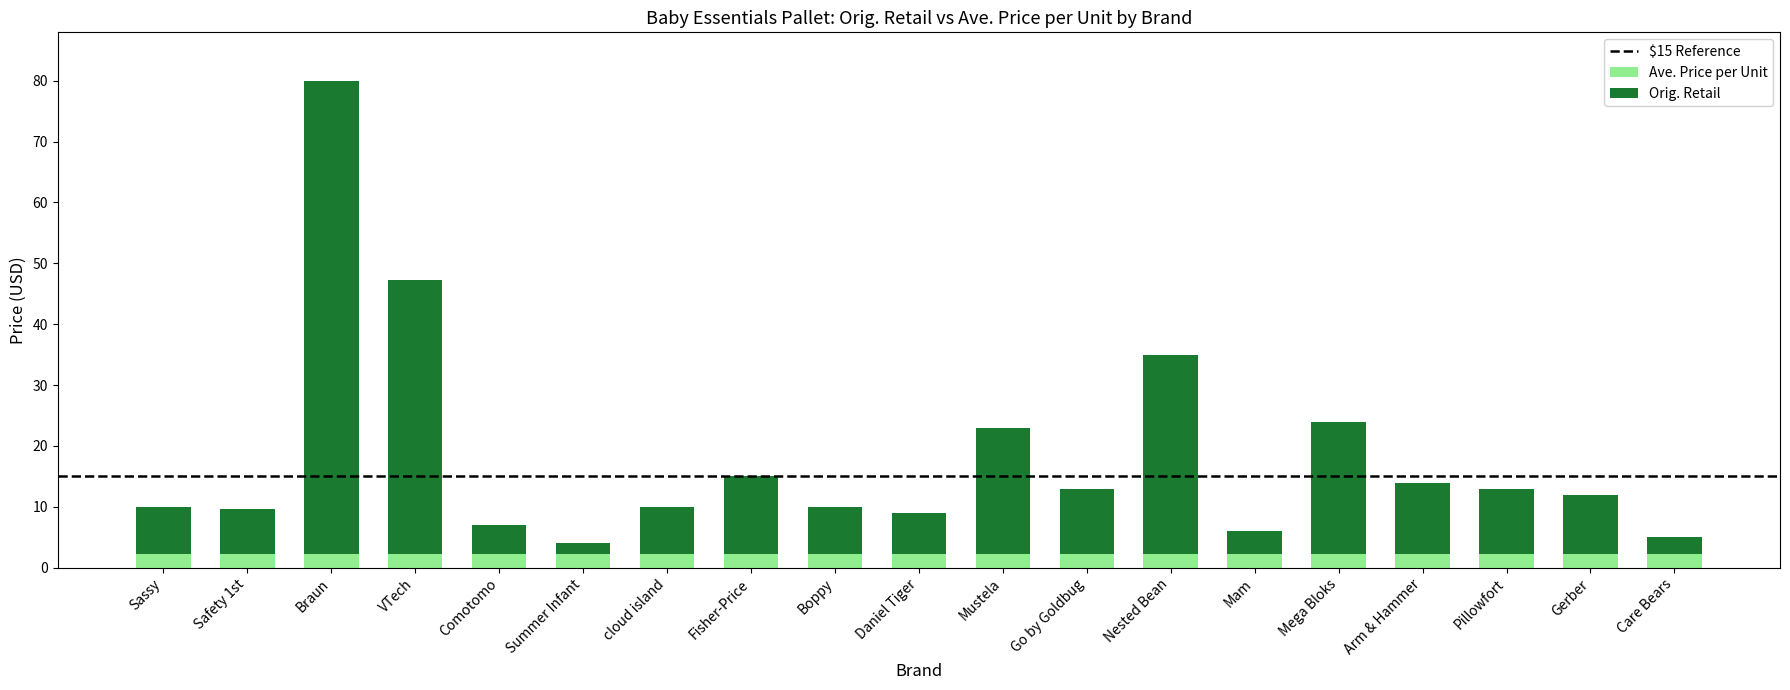

What is the highest value of the Ave. Price per Unit series?

2.2